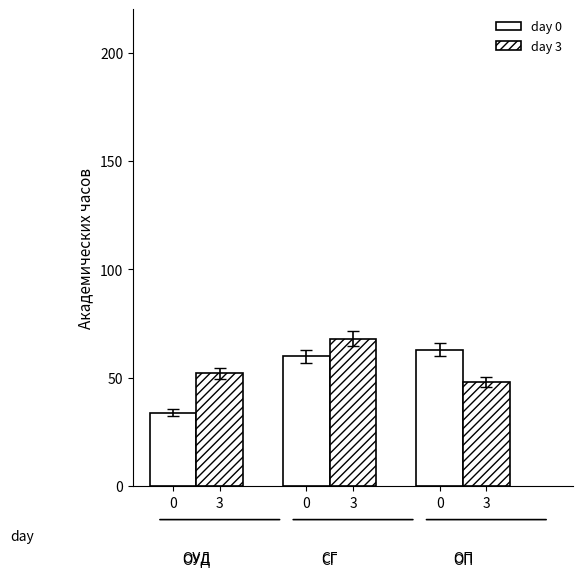

Reading left to right, what are all the values shown in this chart?

day 0: 34	60	63
day 3: 52	68	48